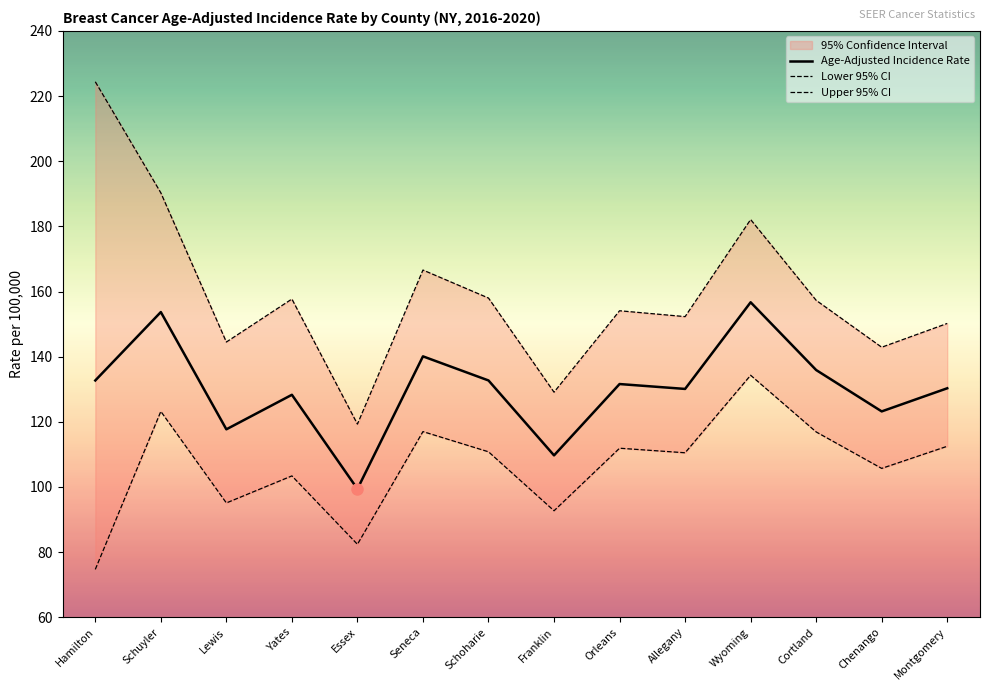

The Age-Adjusted Incidence Rate series shows 135.9 at Cortland. True or false?

True